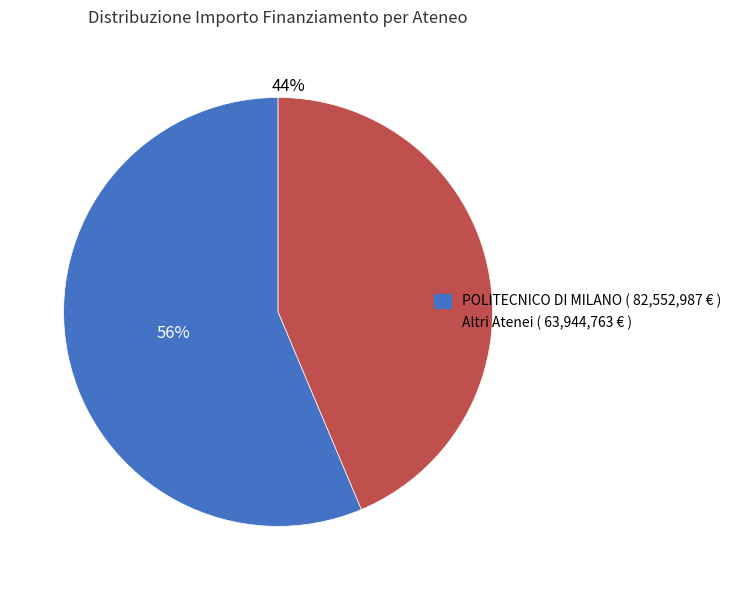

Is there any slice that represents more than half of the pie?

Yes